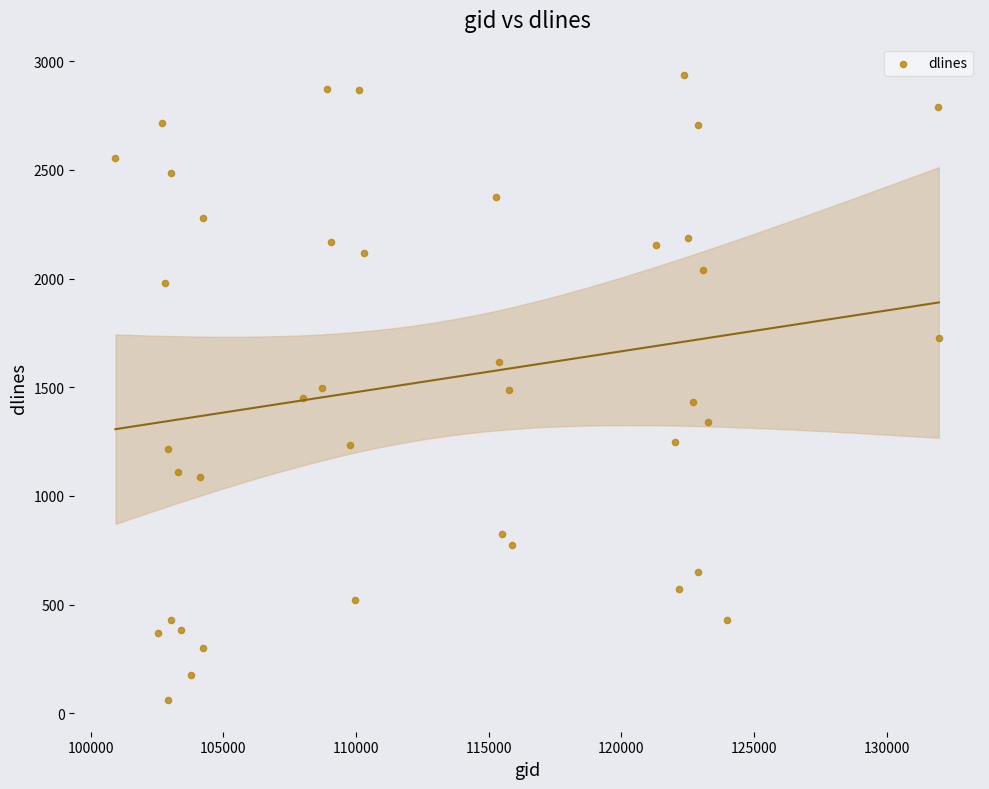

What is the range of X values (max minus min)?

31031